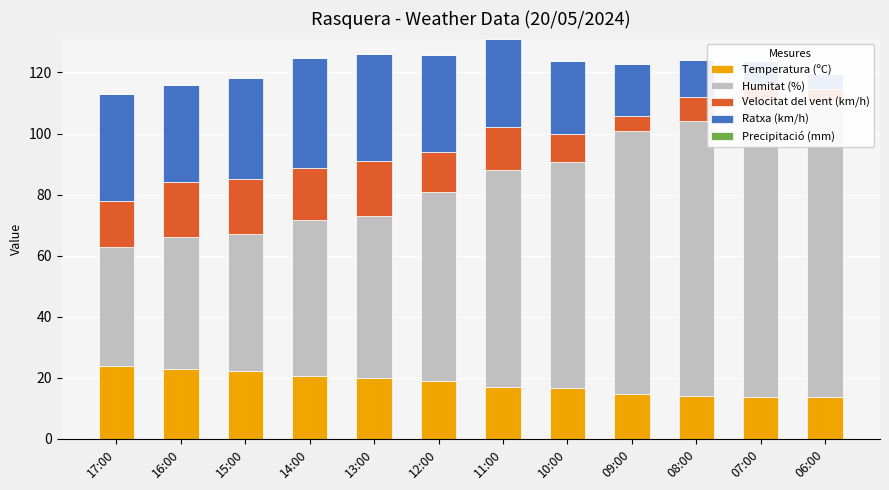

Reading left to right, extract all data points from this chart.

Temperatura (ºC): 23.8	23.0	22.2	20.7	19.9	18.8	17.1	16.8	14.8	14.1	13.7	13.6
Humitat (%): 39.0	43.0	45.0	51.0	53.0	62.0	71.0	74.0	86.0	90.0	97.0	97.0
Velocitat del vent (km/h): 15.0	18.0	18.0	17.0	18.0	13.0	14.0	9.0	5.0	8.0	5.0	4.0
Ratxa (km/h): 35.0	32.0	33.0	36.0	35.0	32.0	29.0	24.0	17.0	12.0	8.0	5.0
Precipitació (mm): 0.0	0.0	0.0	0.0	0.0	0.0	0.0	0.0	0.0	0.0	0.0	0.0